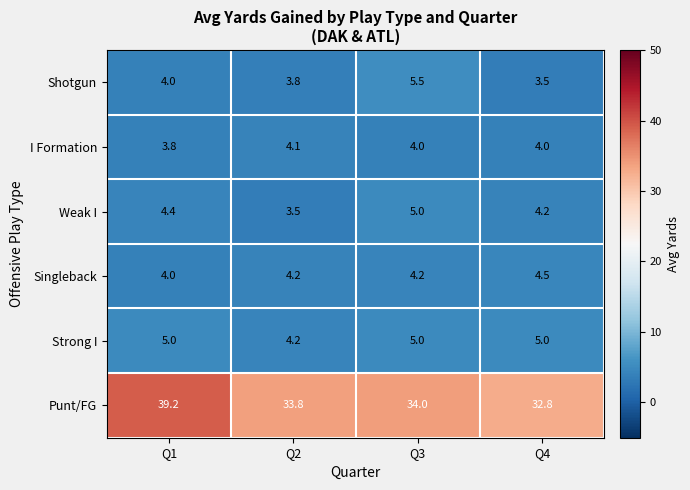

Which series has the largest range (max minus min)?

Punt/FG